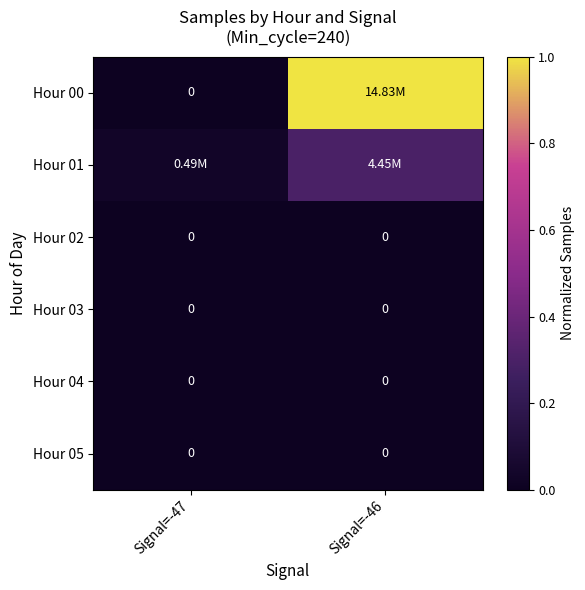

Which category has the lowest value across all series?

Signal=-47